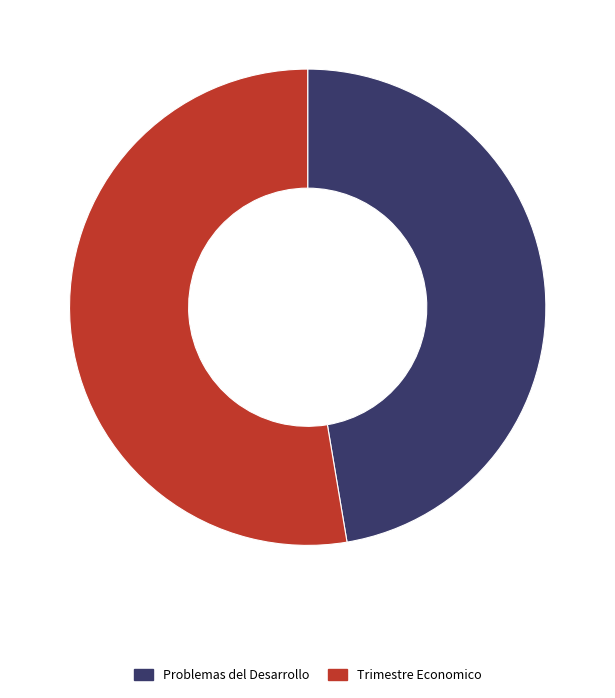

What is the smallest slice in the pie chart?

Problemas del Desarrollo